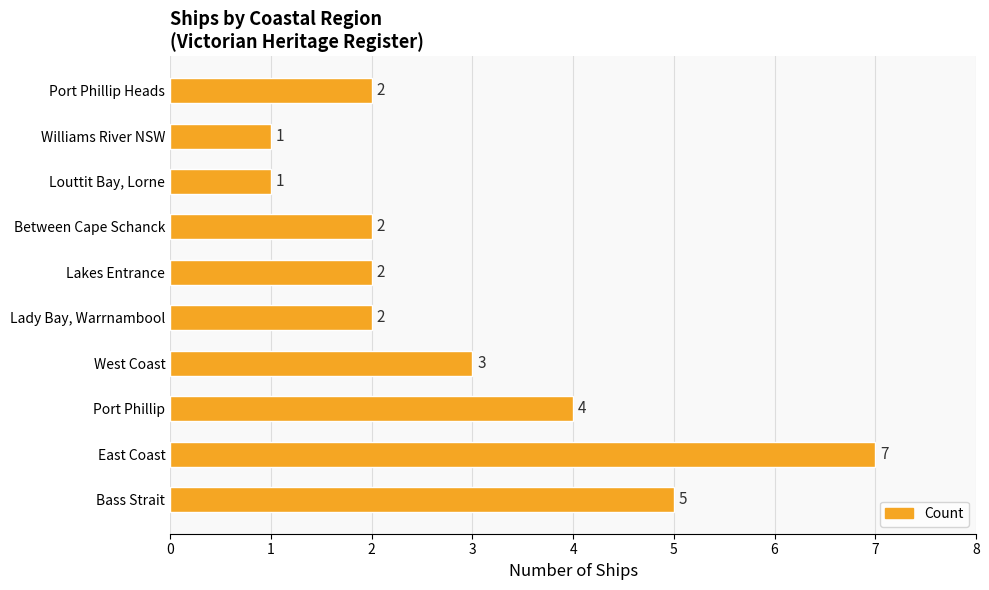

Count the values in the range 2 to 4.

6